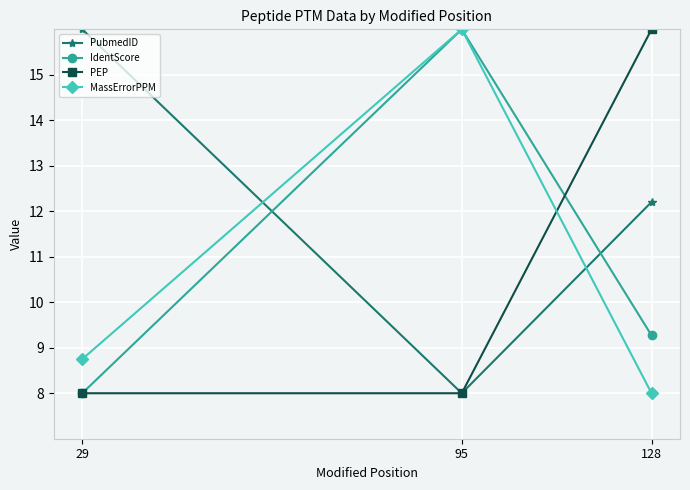

Count the PubmedID values in the range 8 to 16.

3